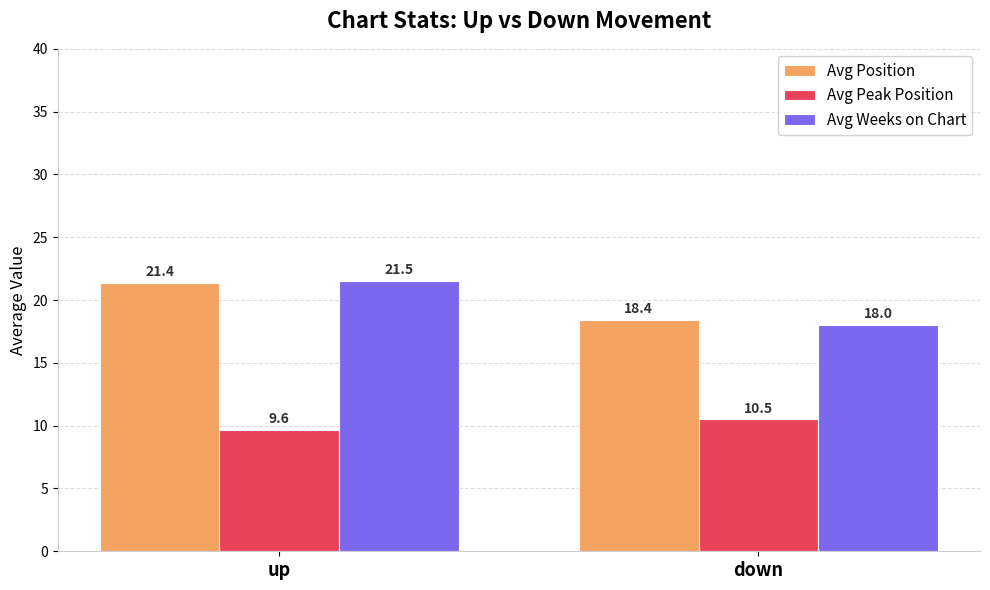

Which series has the widest spread of values?

Avg Weeks on Chart